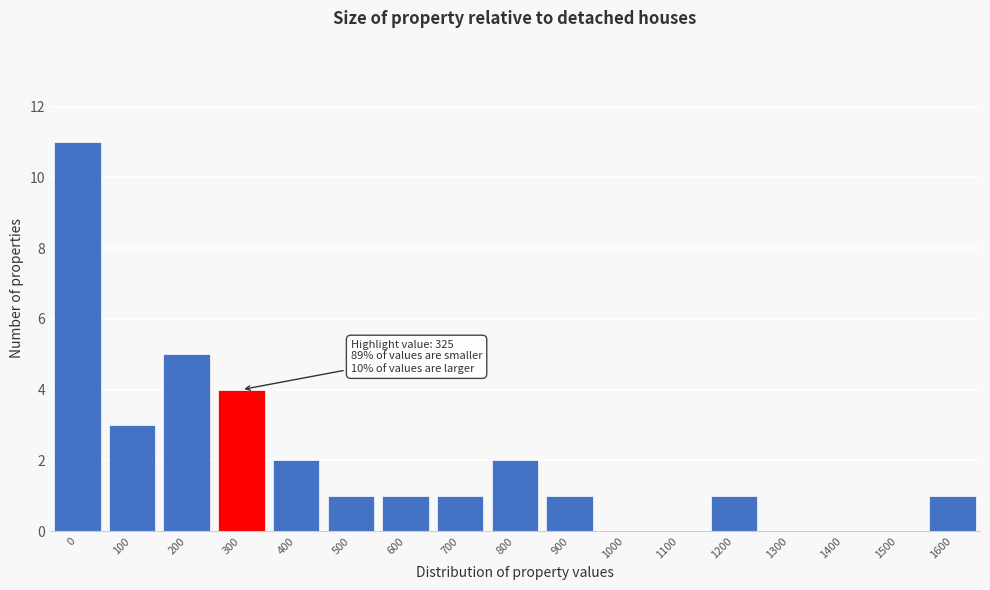

Reading right to left, list all the values displayed in this chart.

1600=1	1500=0	1400=0	1300=0	1200=1	1100=0	1000=0	900=1	800=2	700=1	600=1	500=1	400=2	300=4	200=5	100=3	0=11